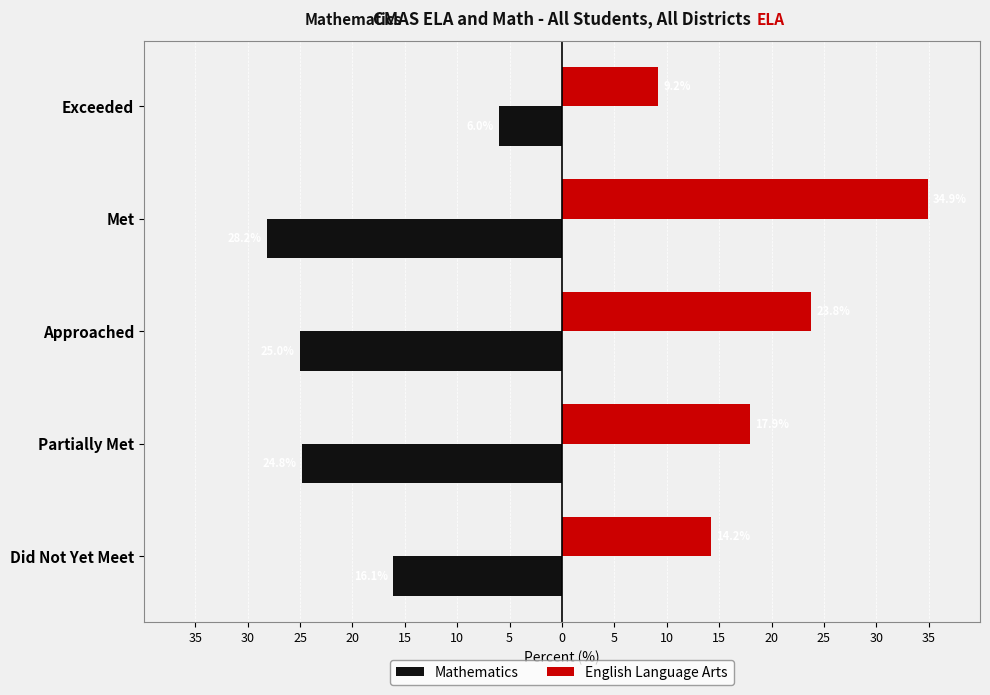

What is the average value of the English Language Arts series?

20.0